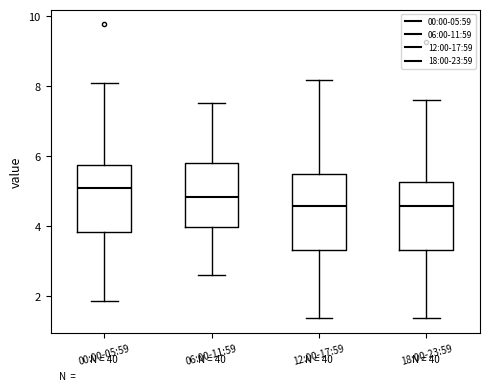

Where does the upper whisker of the box for 18:00-23:59 end on the y-axis? The values are not printed on the chart, so give them approximately, as read against the axis.

7.6